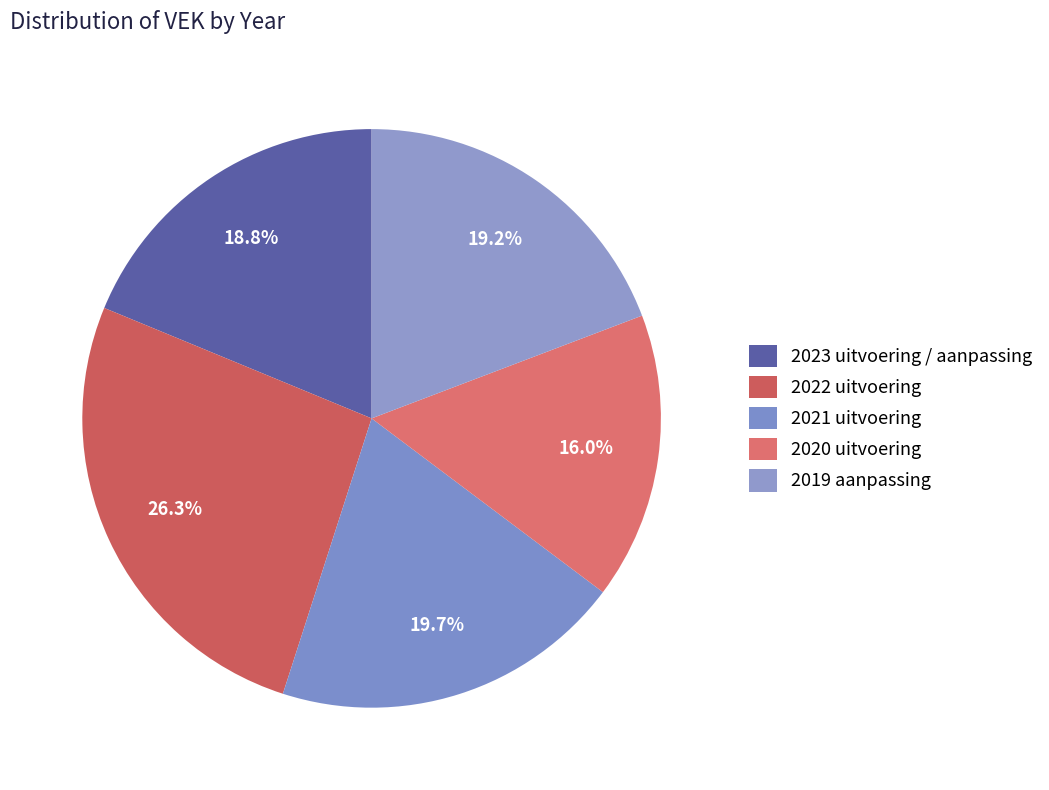

Is there any slice that represents more than half of the pie?

No